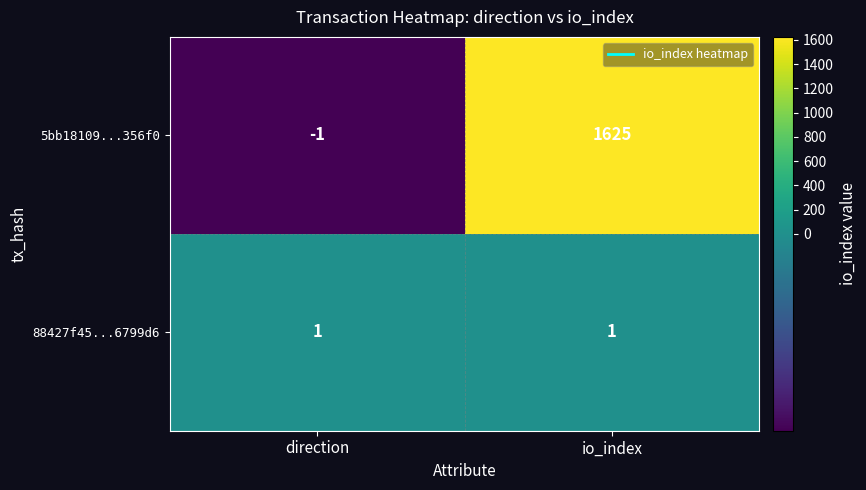

Reading left to right, extract all data points from this chart.

5bb18109...356f0: -1	1625
88427f45...6799d6: 1	1